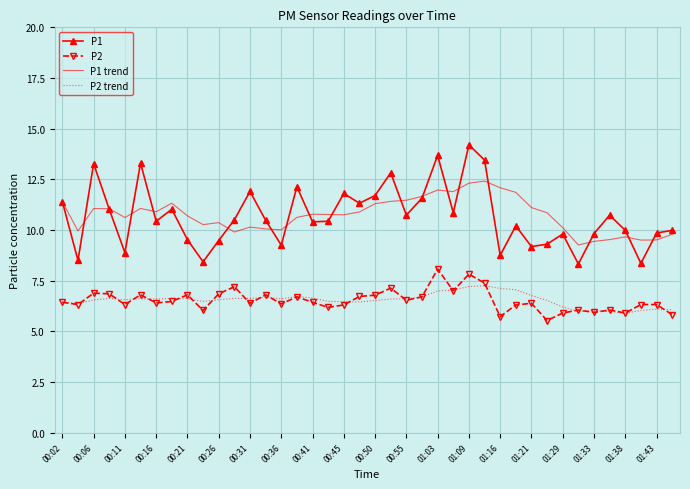

What is the lowest value of the P2 series?

5.5